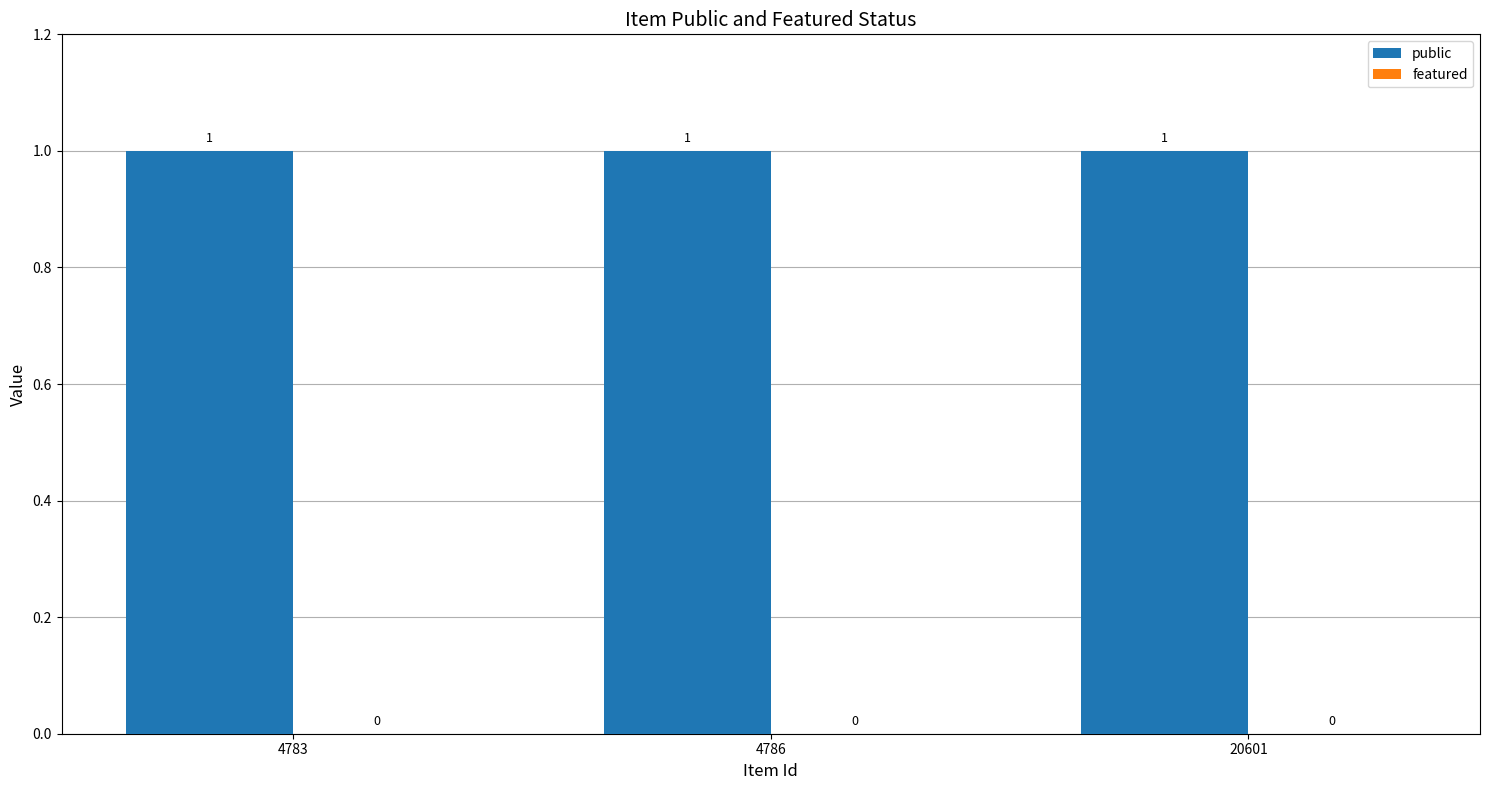

What are all the series names shown in the legend?

public, featured